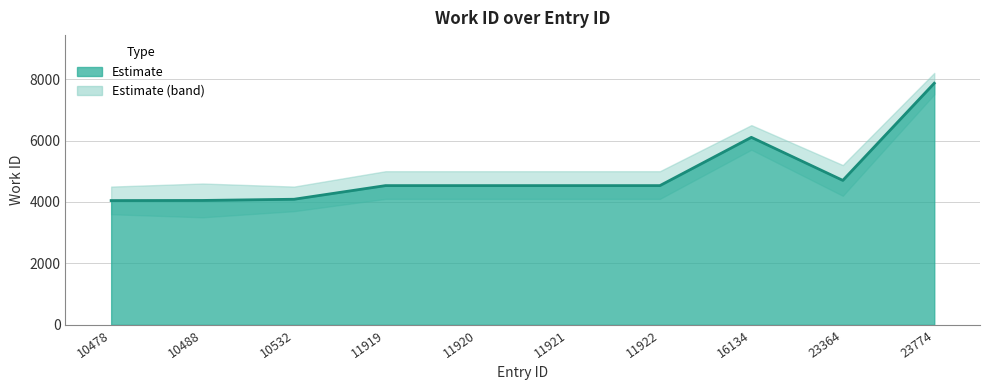

What is the sum of all values?

48979